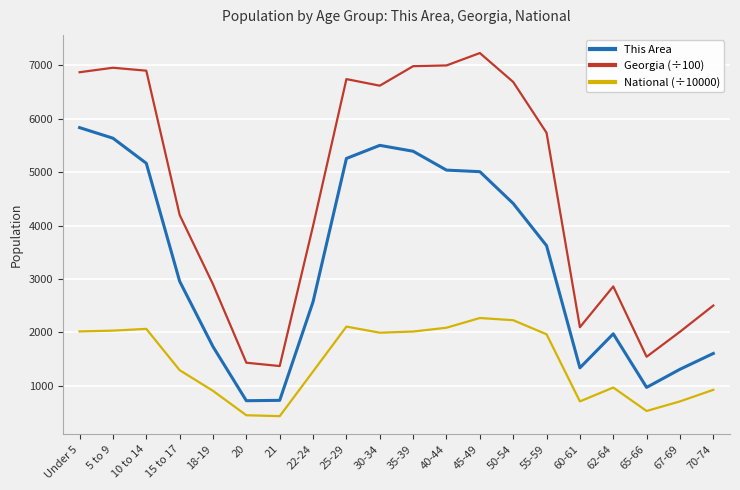

True or false: This Area and National (÷10000) intersect in this chart.

False